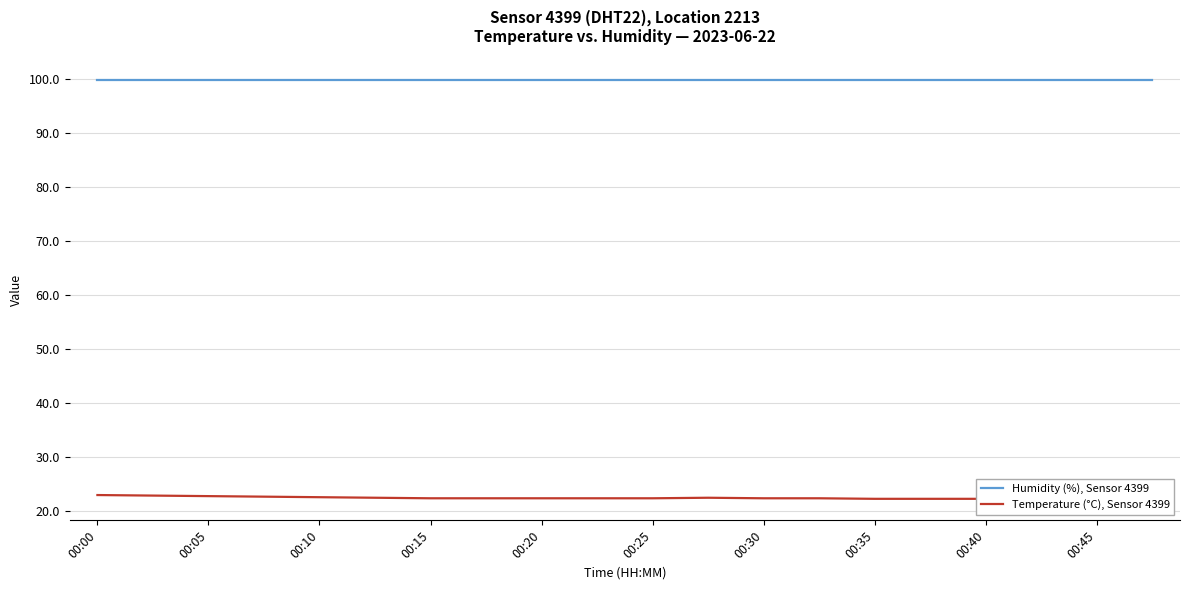

What is the label of the 8th point from the left?

00:35